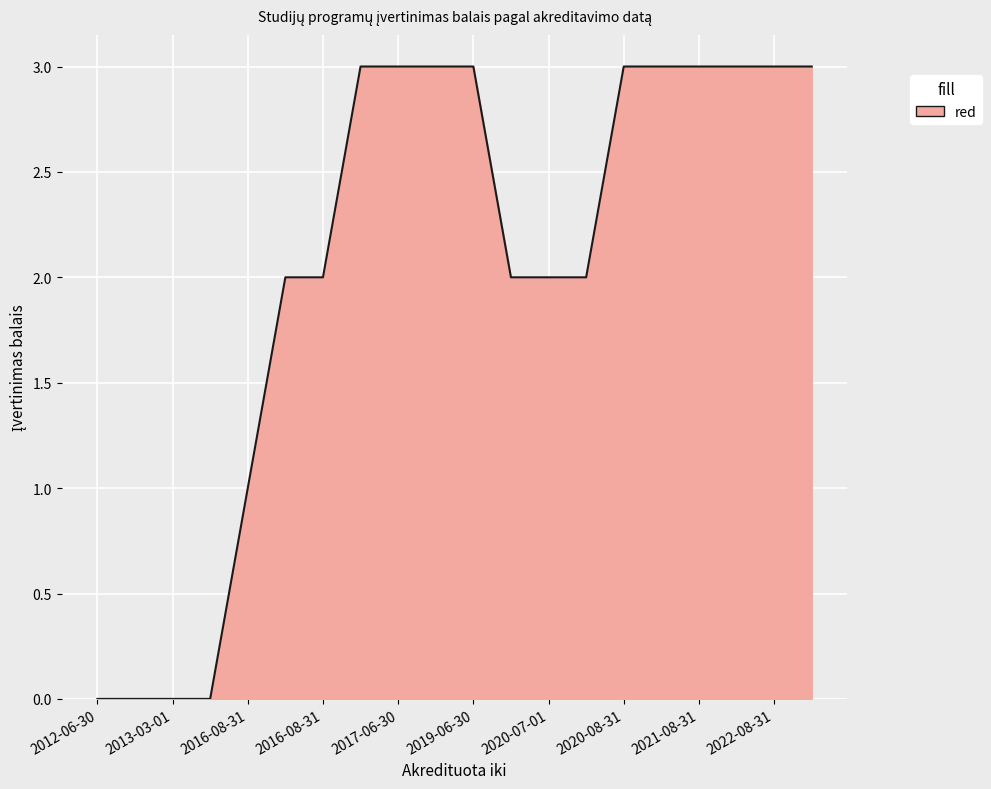

How many lines are shown in the chart?

1